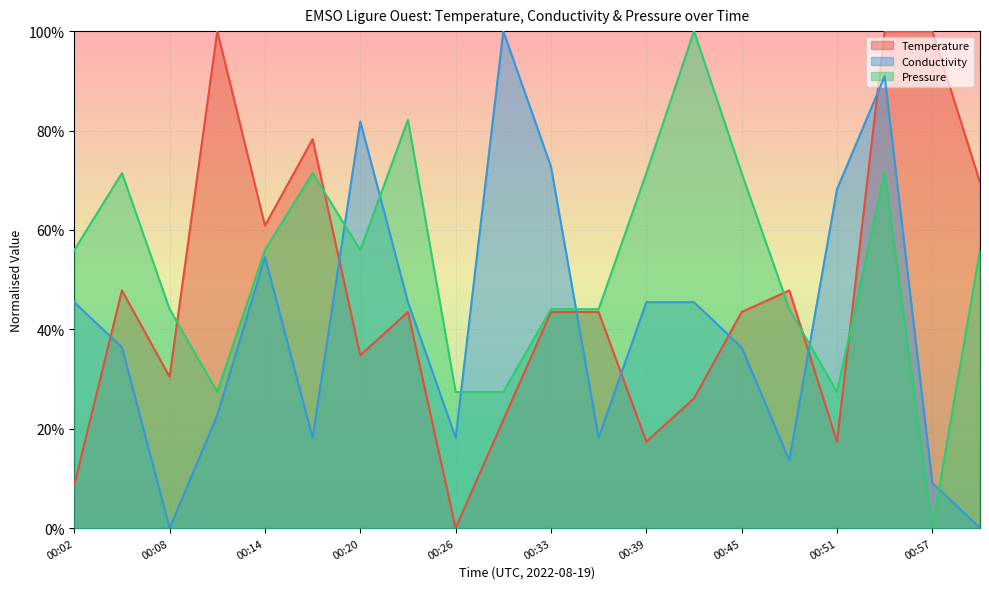

Between which two adjacent categories do Temperature and Pressure first intersect?

00:08 and 00:11